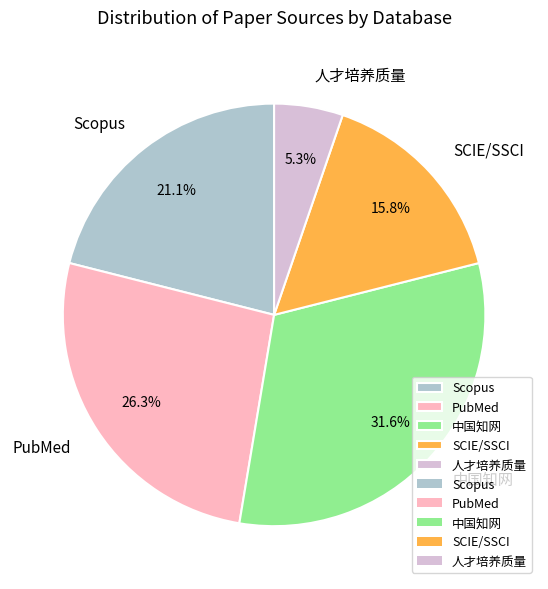

Combined, what portion of the pie is 人才培养质量 and SCIE/SSCI?

21.1%